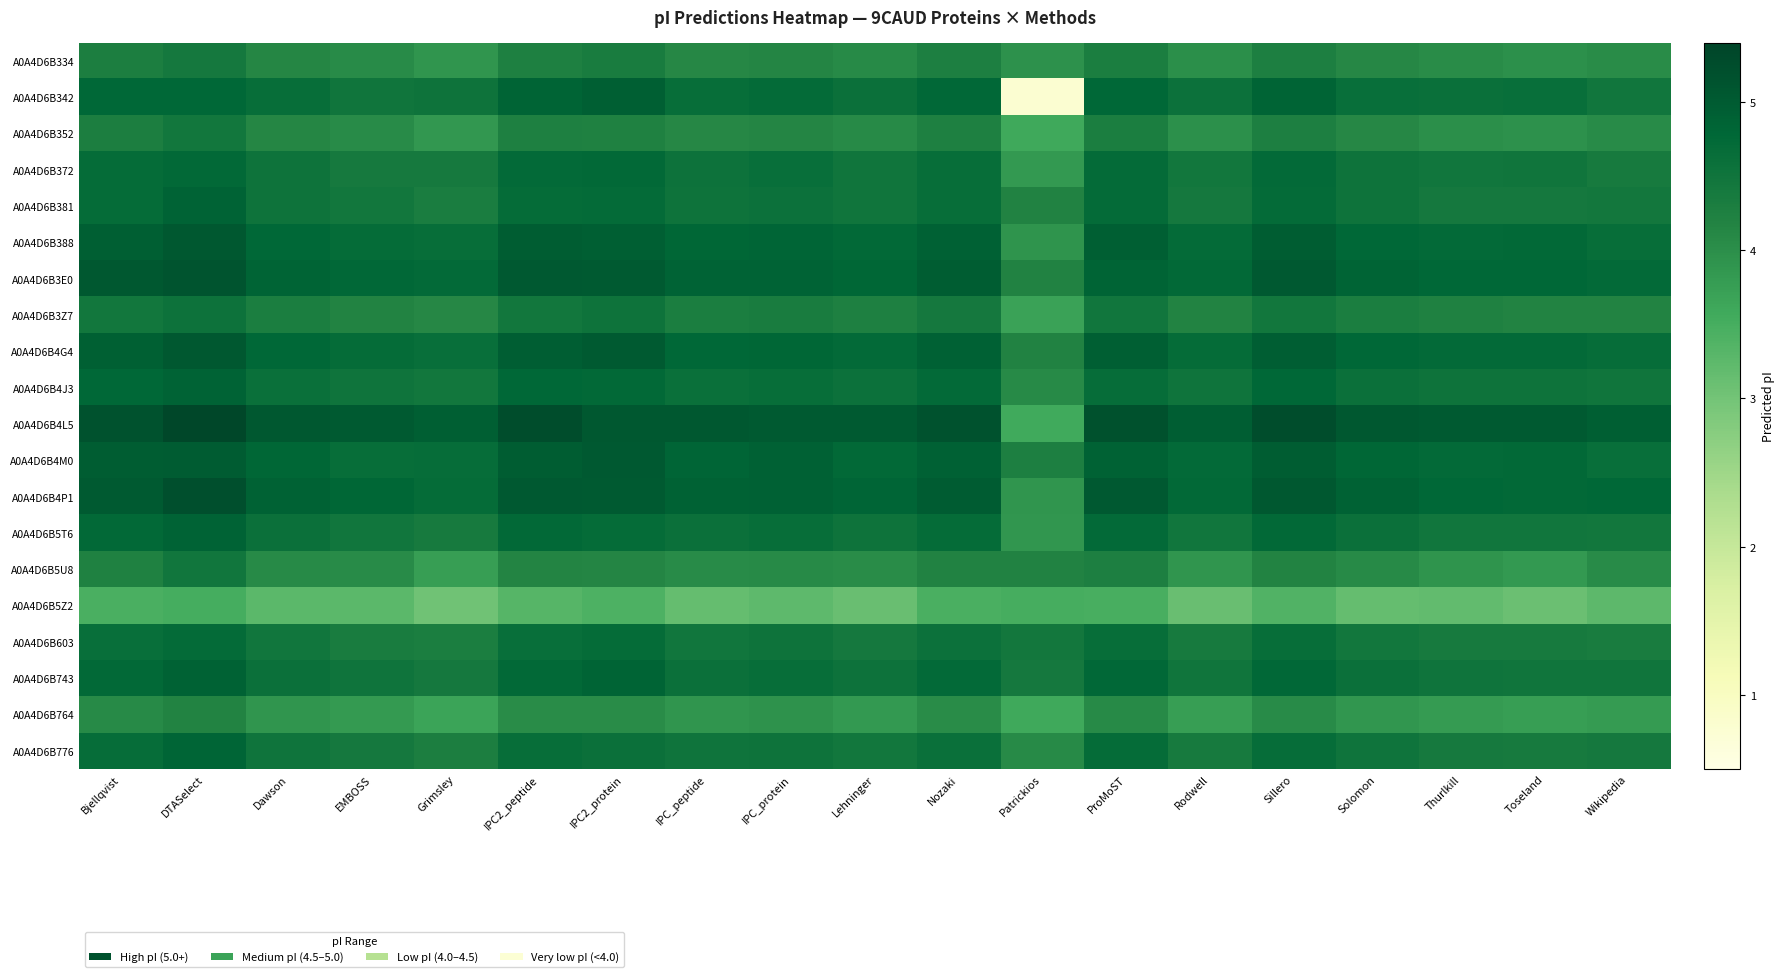

What is the spread (max minus min) of values at Lehninger?

1.9